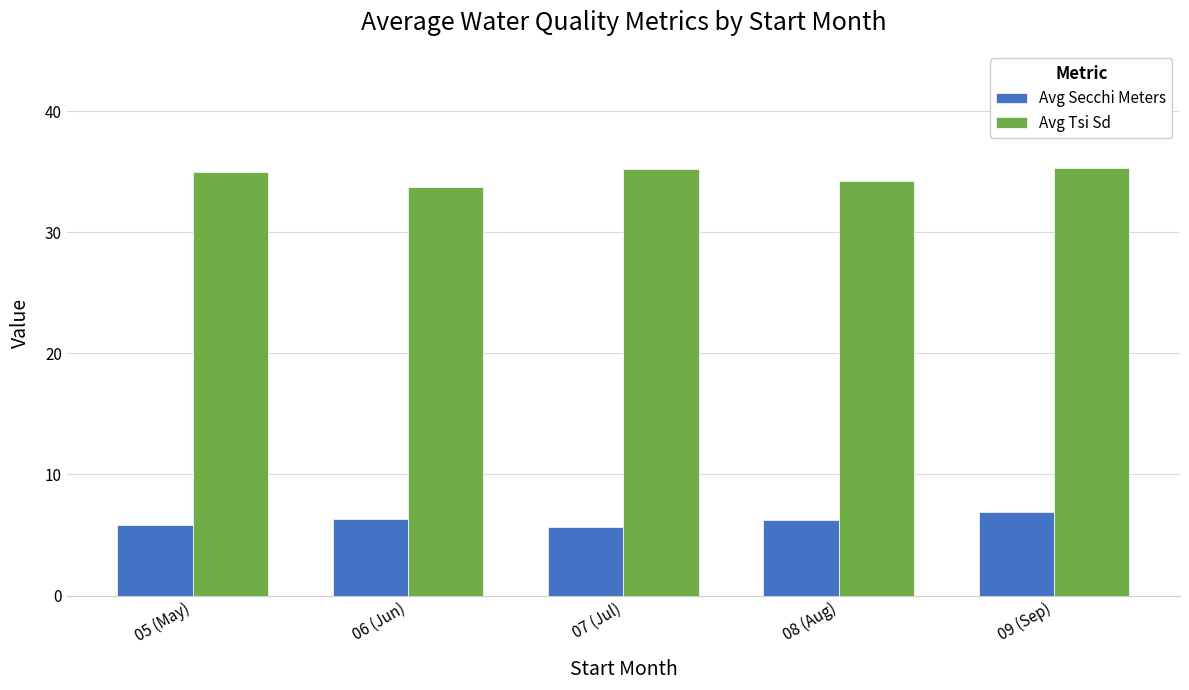

At how many categories does at least one series exceed 18?

5